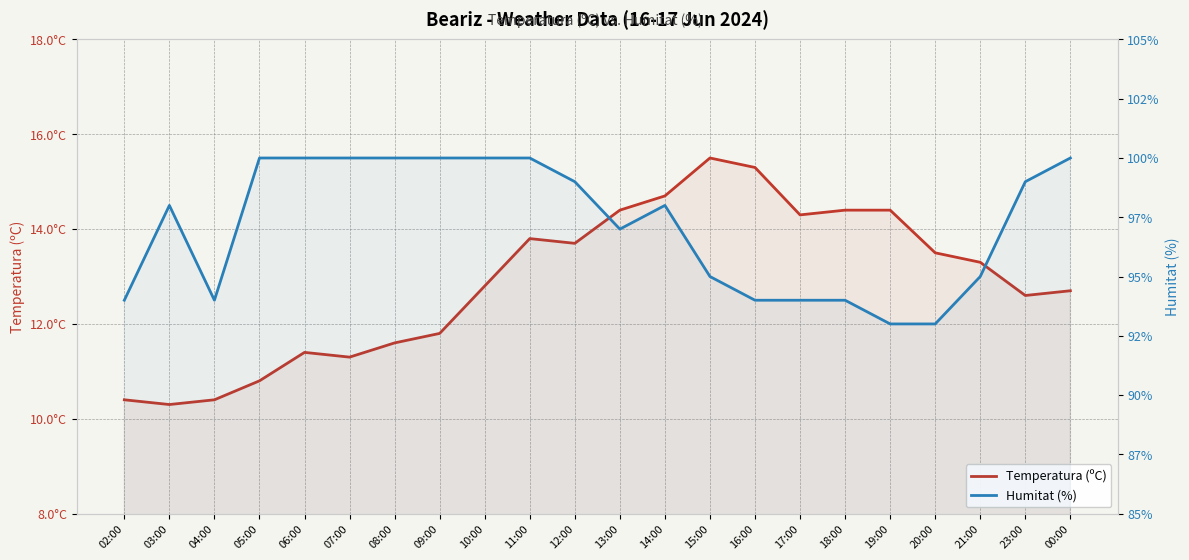

What is the difference between the maximum and minimum values in the Temperatura (ºC) series?

5.2